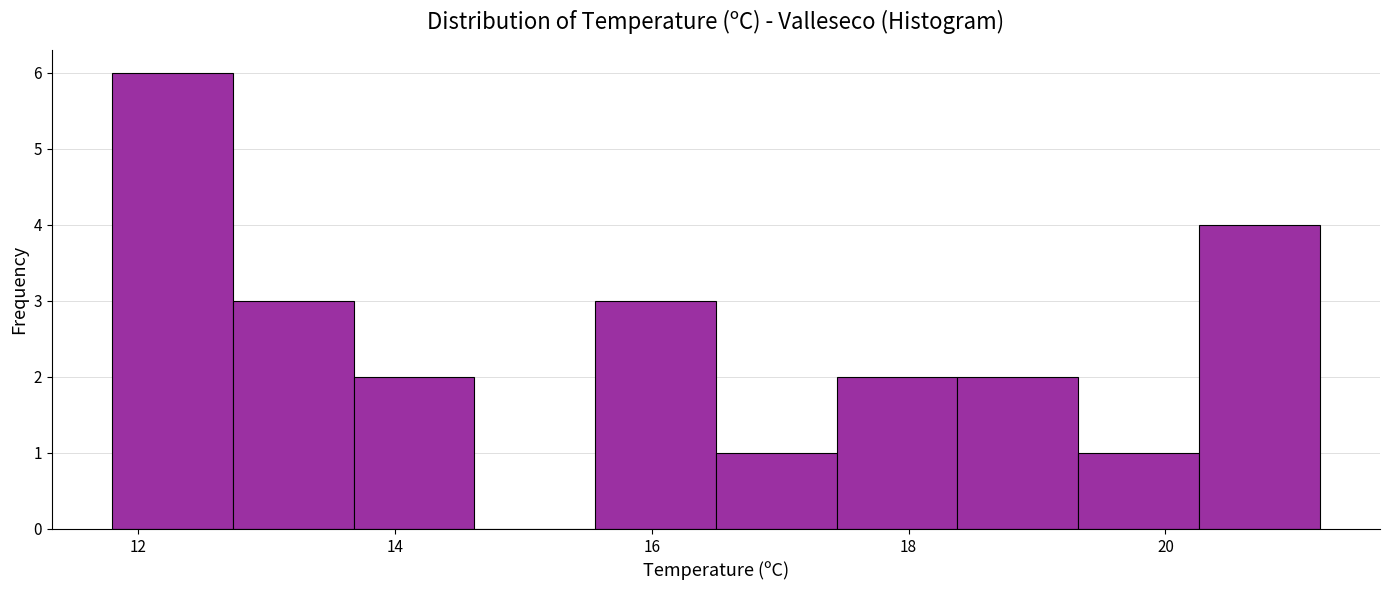

How tall is the bar that spans 11.80 to 12.74 on the x-axis? Neither the bar edges nor the heights are printed on the chart, so give them approximately, as read against the axes.

6